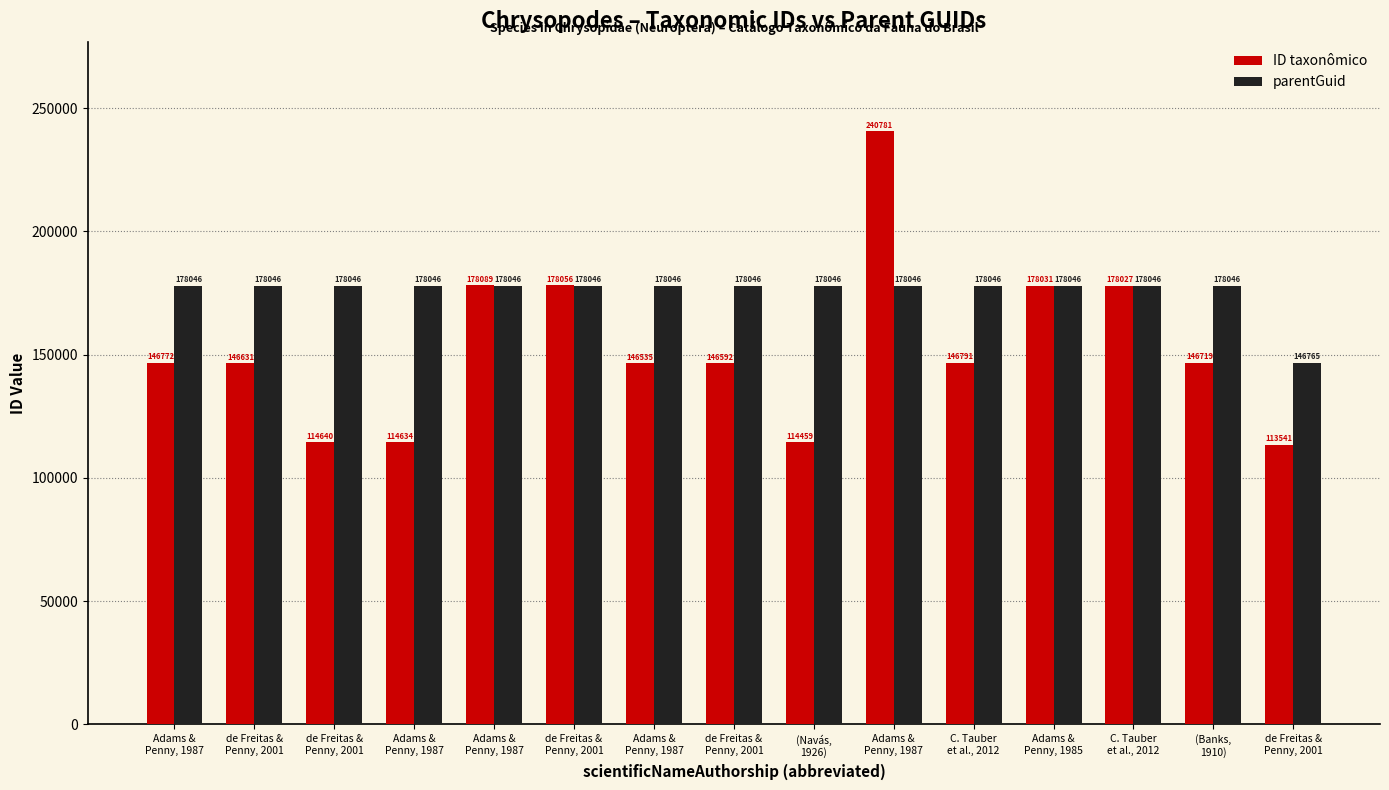

Which series has the largest total across all categories?

parentGuid